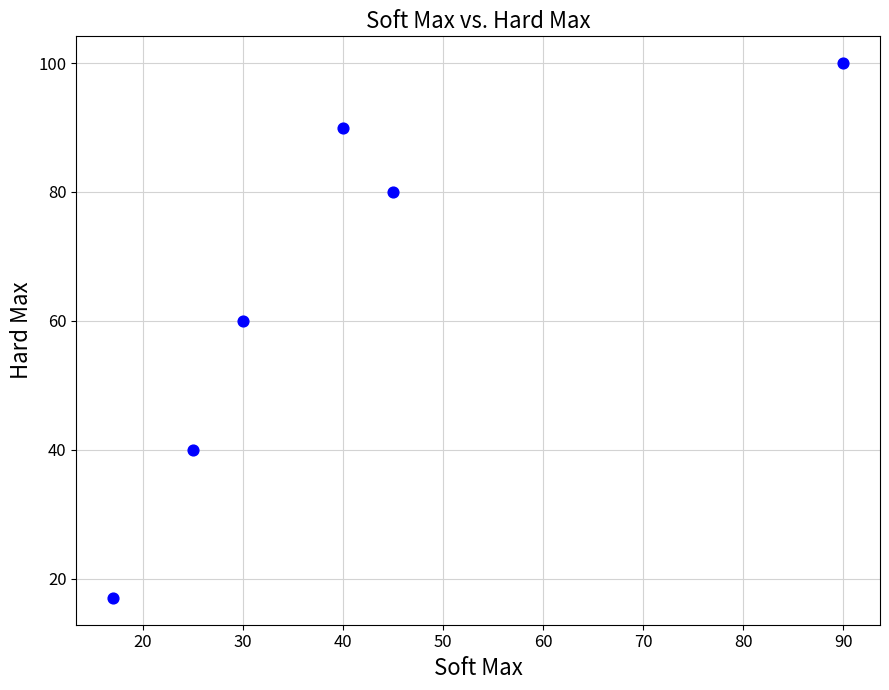

What Y value in the scatter plot is closest to 58?

60